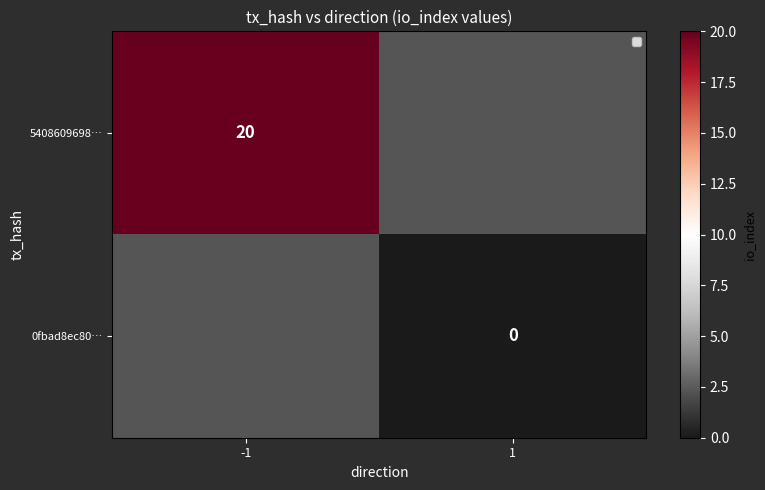

At which category does the chart reach its minimum across all series?

1